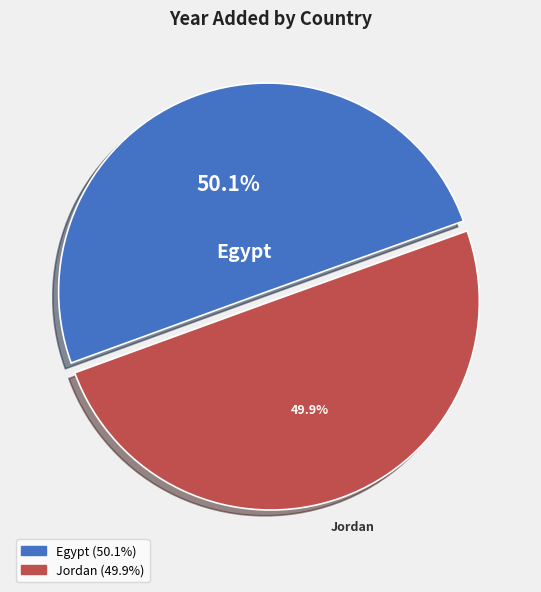

How much of the chart is everything except Jordan?

50.1%